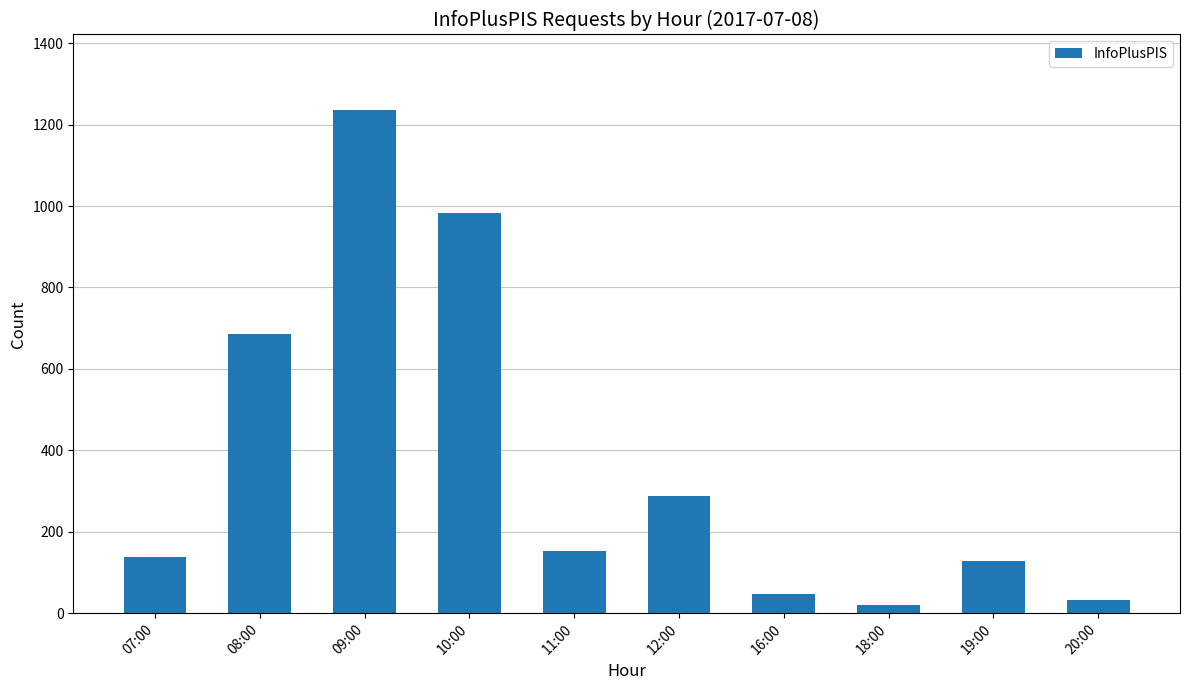

True or false: the data shows 152 at 11:00.

True